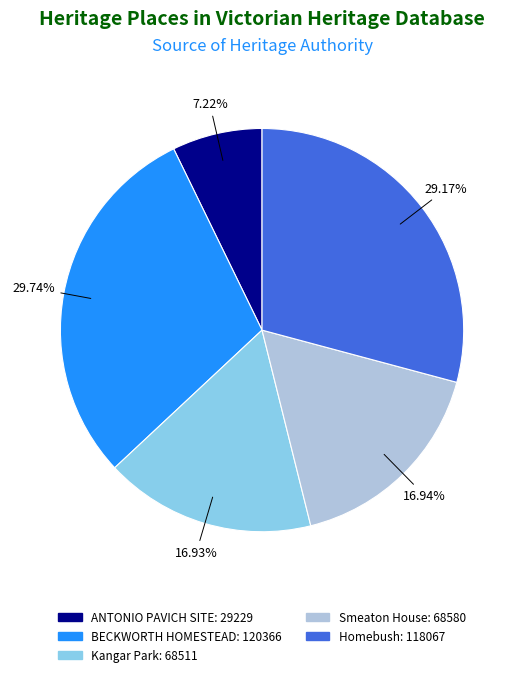

What percentage is the BECKWORTH HOMESTEAD slice, to the nearest percent?

30%